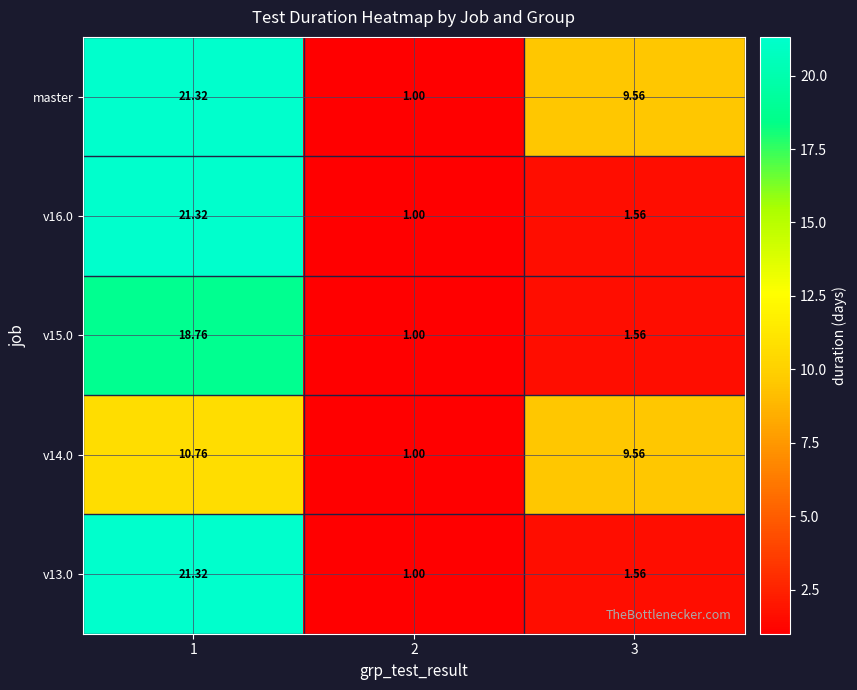

Which series has the largest total across all categories?

master